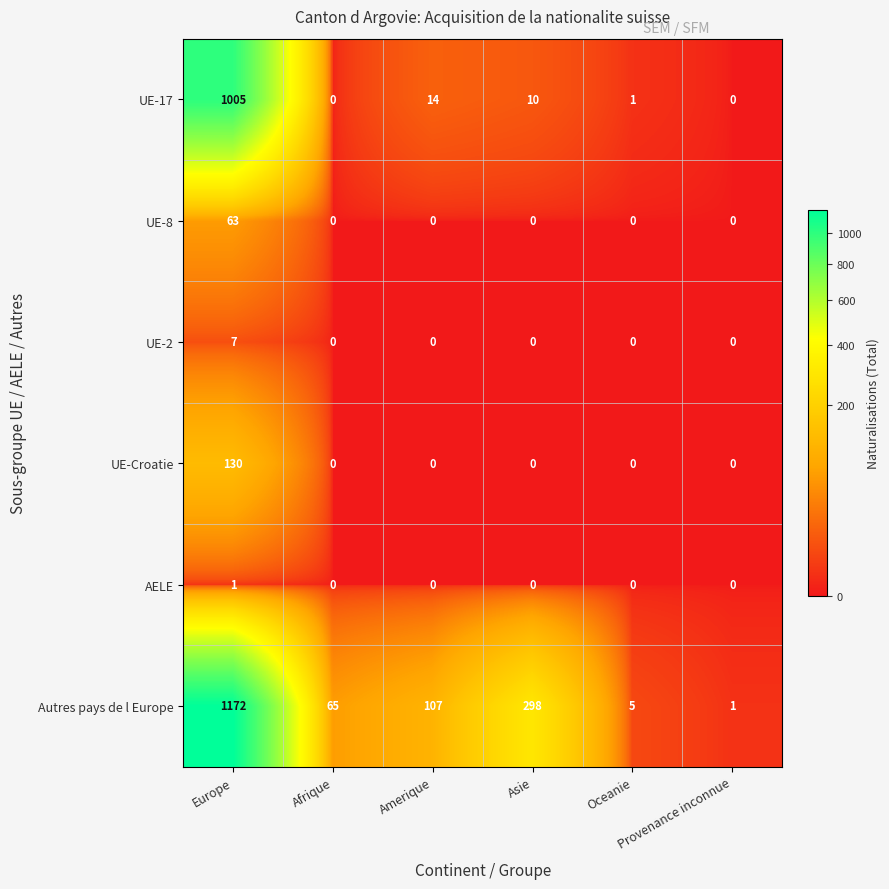

How many categories are shown in the chart?

6